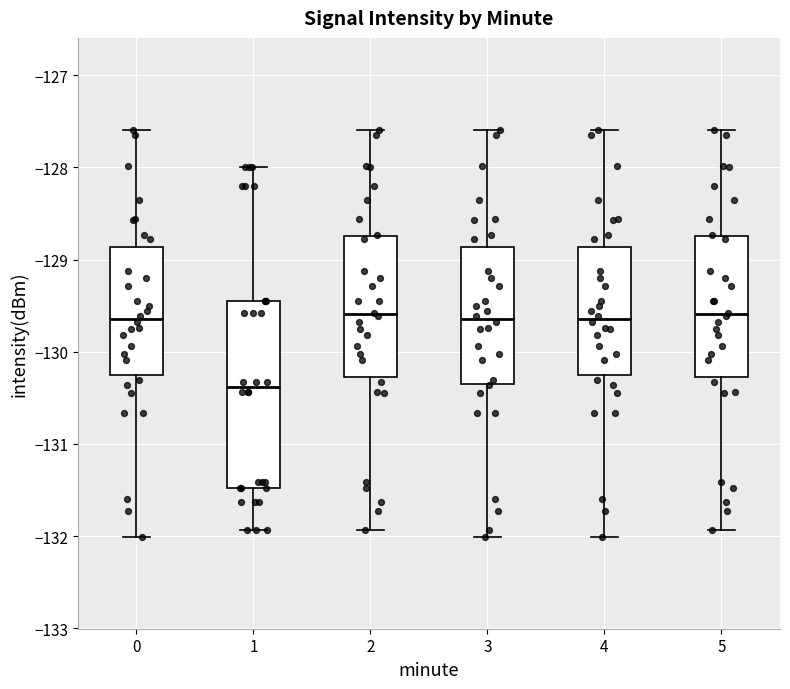

Reading left to right, read every box against the y-axis: the position of its median line, the range the box covers, and the ends of its whiskers. The values are not printed on the chart, so give them approximately, as read against the axis.

0: median -129.6, box -130.3 to -128.9, whiskers -132.0 to -127.6
1: median -130.4, box -131.5 to -129.4, whiskers -131.9 to -128.0
2: median -129.6, box -130.3 to -128.7, whiskers -131.9 to -127.6
3: median -129.6, box -130.3 to -128.9, whiskers -132.0 to -127.6
4: median -129.6, box -130.3 to -128.9, whiskers -132.0 to -127.6
5: median -129.6, box -130.3 to -128.7, whiskers -131.9 to -127.6